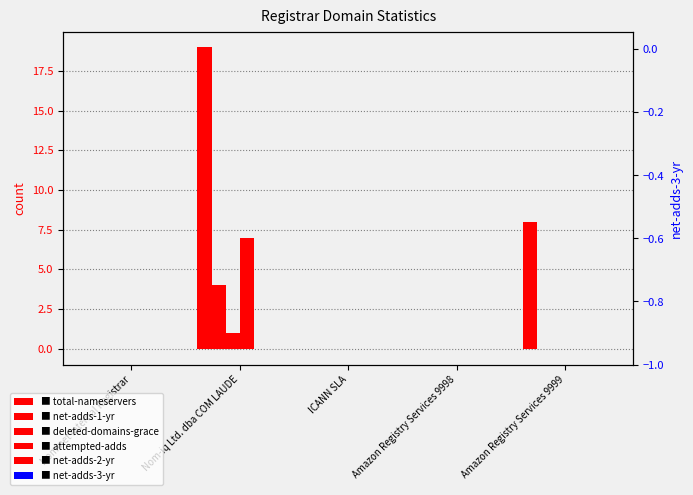

Reading right to left, transcribe all the data shown in this chart.

total-nameservers: Amazon Registry Services 9999=8	Amazon Registry Services 9998=0	ICANN SLA=0	Nom-iq Ltd. dba COM LAUDE=19	Nominet Internal Registrar=0
net-adds-1-yr: Amazon Registry Services 9999=0	Amazon Registry Services 9998=0	ICANN SLA=0	Nom-iq Ltd. dba COM LAUDE=4	Nominet Internal Registrar=0
deleted-domains-grace: Amazon Registry Services 9999=0	Amazon Registry Services 9998=0	ICANN SLA=0	Nom-iq Ltd. dba COM LAUDE=1	Nominet Internal Registrar=0
attempted-adds: Amazon Registry Services 9999=0	Amazon Registry Services 9998=0	ICANN SLA=0	Nom-iq Ltd. dba COM LAUDE=7	Nominet Internal Registrar=0
net-adds-2-yr: Amazon Registry Services 9999=0	Amazon Registry Services 9998=0	ICANN SLA=0	Nom-iq Ltd. dba COM LAUDE=0	Nominet Internal Registrar=0
net-adds-3-yr: Amazon Registry Services 9999=0	Amazon Registry Services 9998=0	ICANN SLA=0	Nom-iq Ltd. dba COM LAUDE=0	Nominet Internal Registrar=0